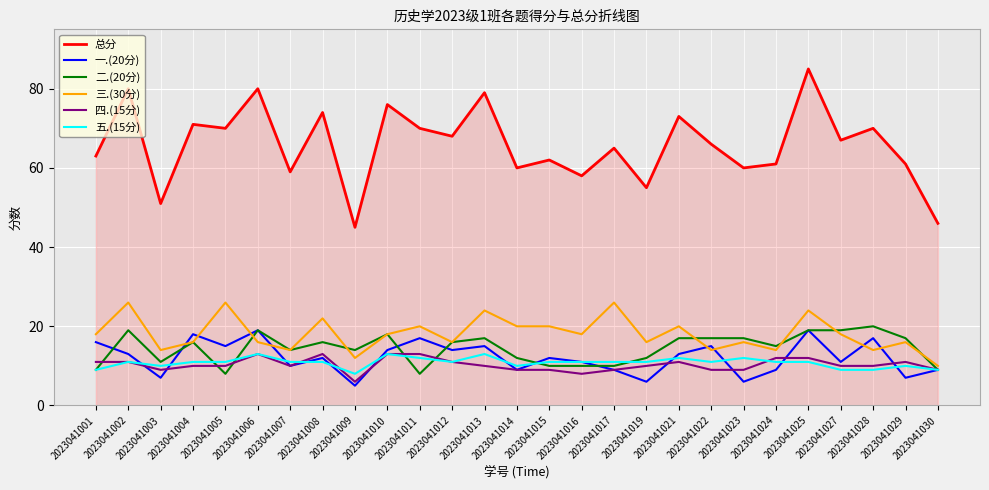

At which label does 三.(30分) reach its minimum?

2023041030